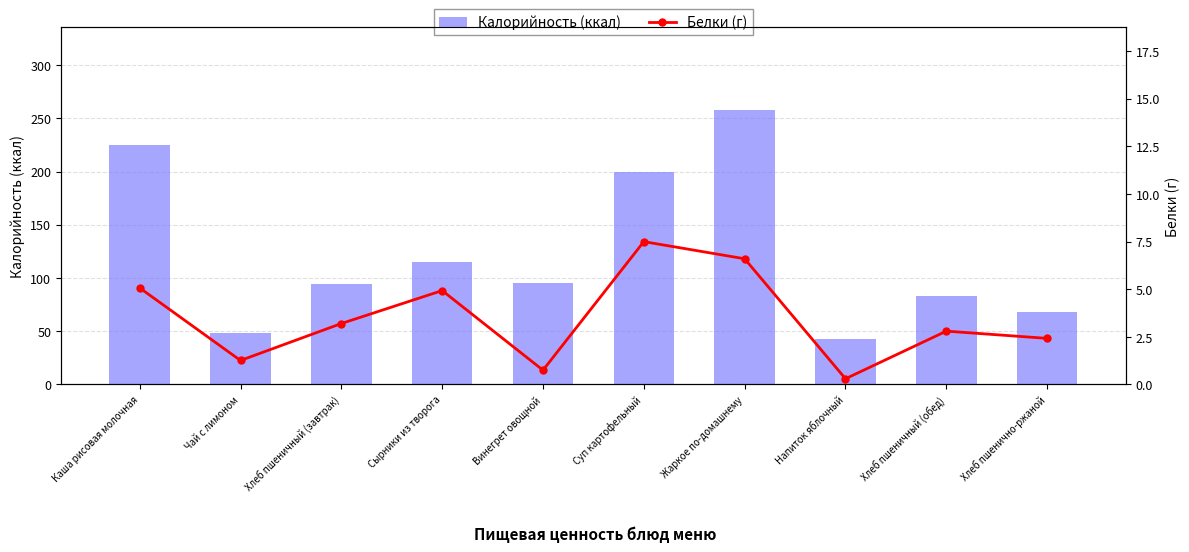

Where is Калорийность (ккал) nearest to the value 150?

Сырники из творога